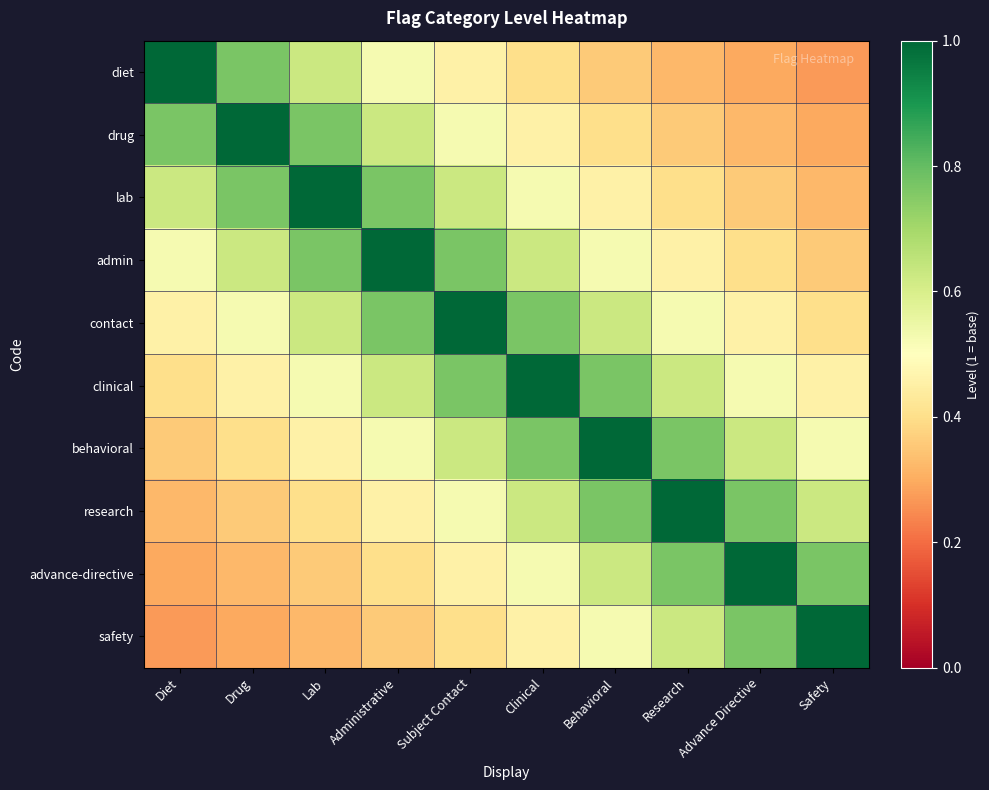

What is the spread (max minus min) of values at Administrative?

0.6